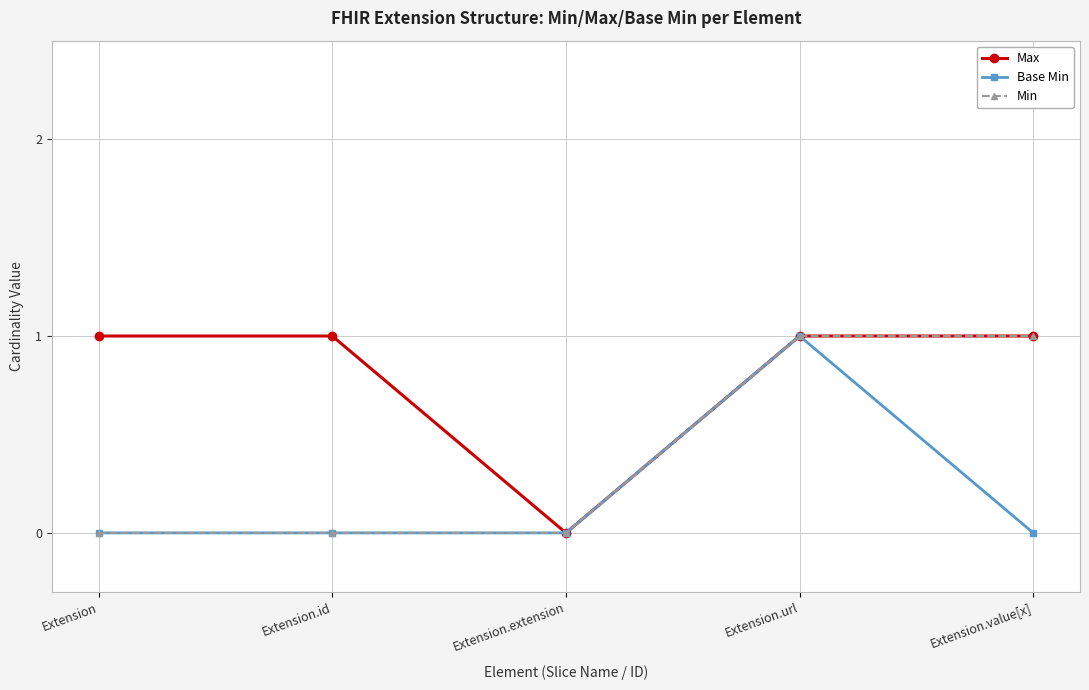

At which category is the sum across all series the highest?

Extension.url